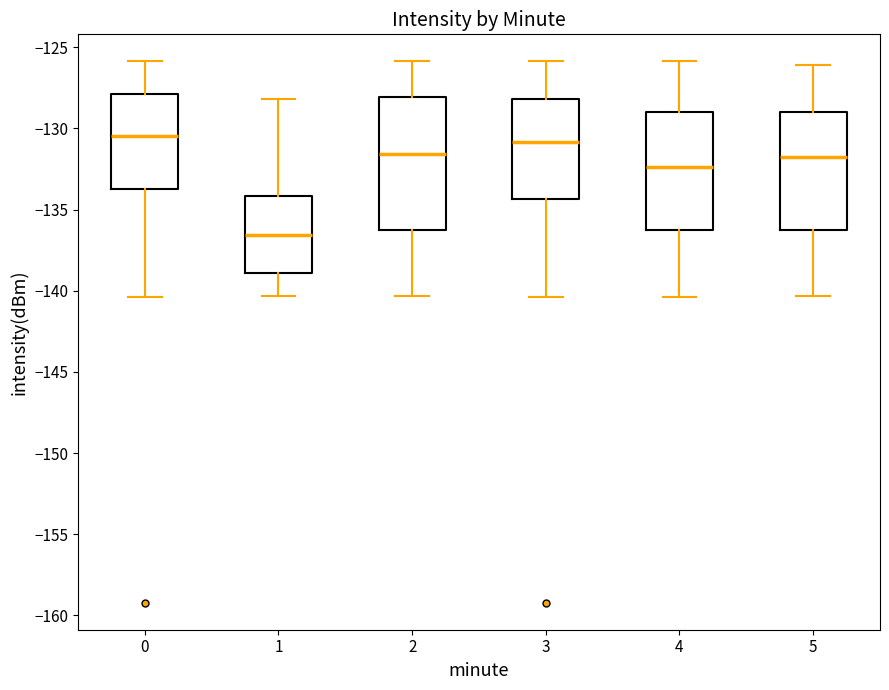

Reading left to right, read every box against the y-axis: the position of its median line, the range the box covers, and the ends of its whiskers. The values are not printed on the chart, so give them approximately, as read against the axis.

0: median -130.5, box -133.5 to -128.0, whiskers -140.5 to -126.0
1: median -136.5, box -139.0 to -134.0, whiskers -140.5 to -128.0
2: median -131.5, box -136.5 to -128.0, whiskers -140.5 to -126.0
3: median -131.0, box -134.5 to -128.0, whiskers -140.5 to -126.0
4: median -132.5, box -136.5 to -129.0, whiskers -140.5 to -126.0
5: median -132.0, box -136.5 to -129.0, whiskers -140.5 to -126.0